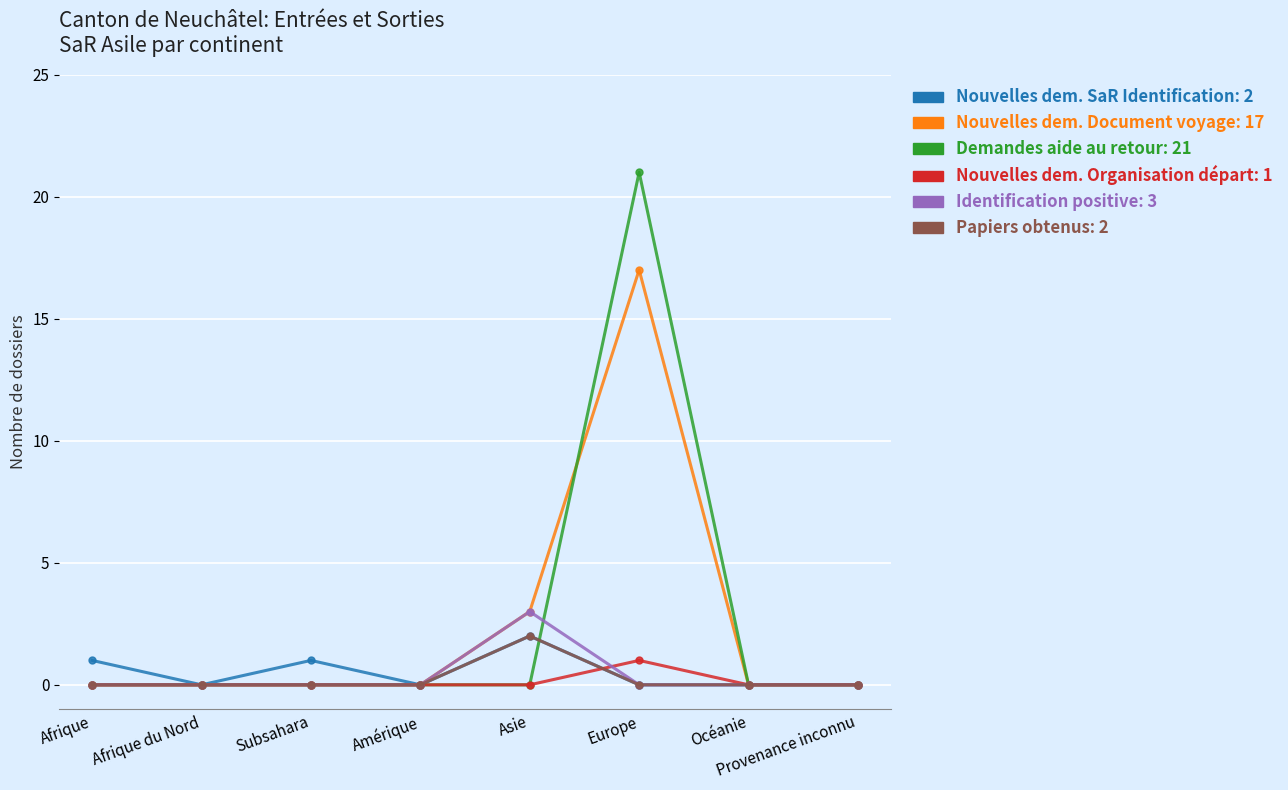

Which category has the highest value across all series?

Europe